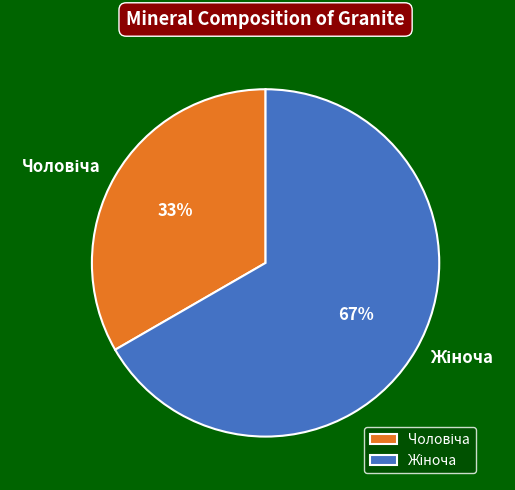

Is there any slice that represents more than half of the pie?

Yes